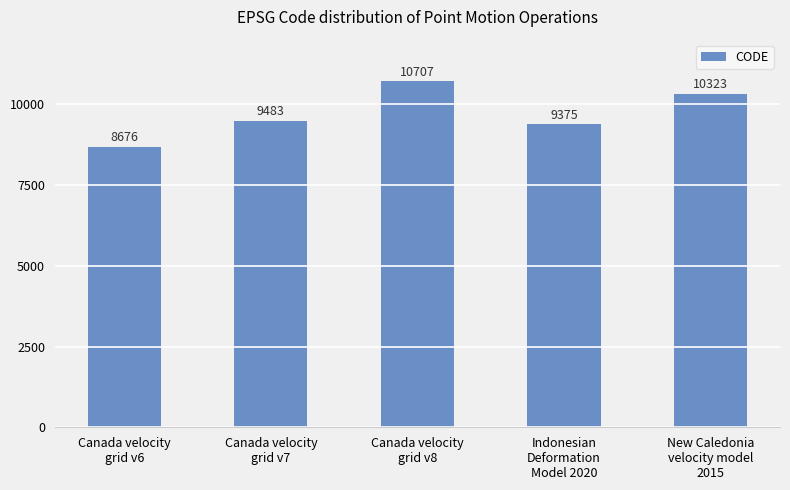

What is the change in value from Canada velocity
grid v6 to Indonesian
Deformation
Model 2020?

+699